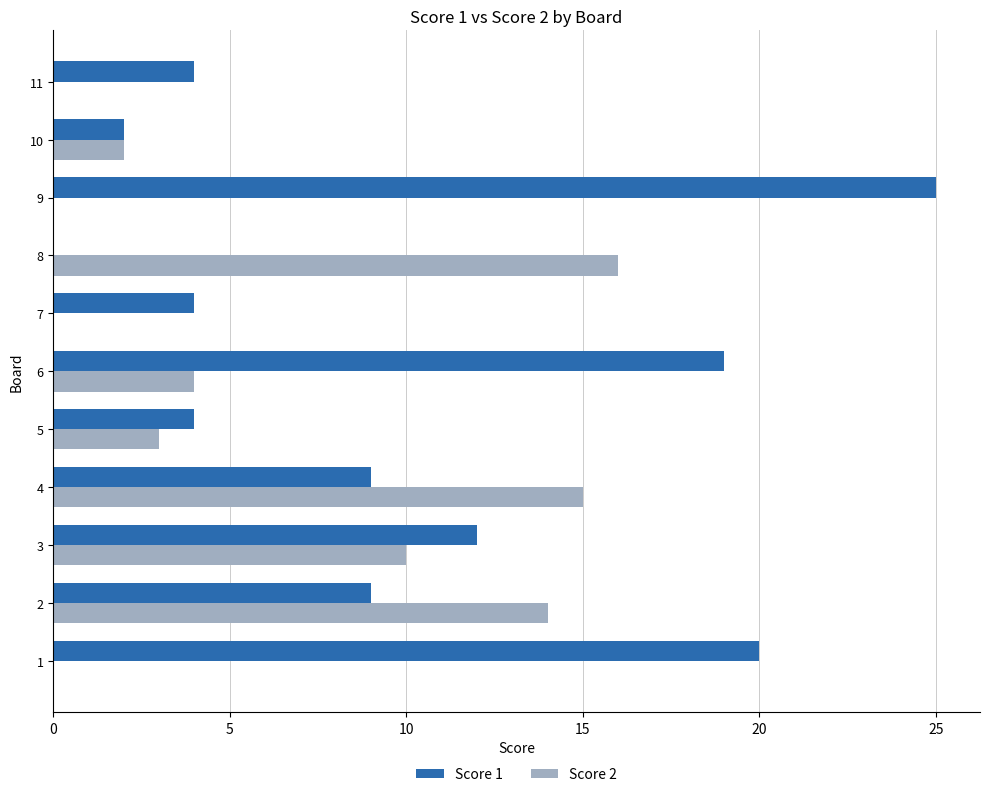

Between 1 and 5, which series saw the biggest shift?

Score 1